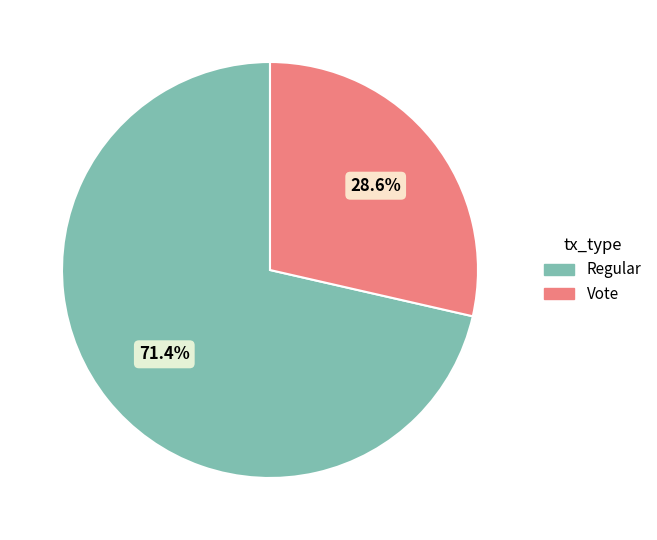

Which has a higher value, Vote or Regular?

Regular